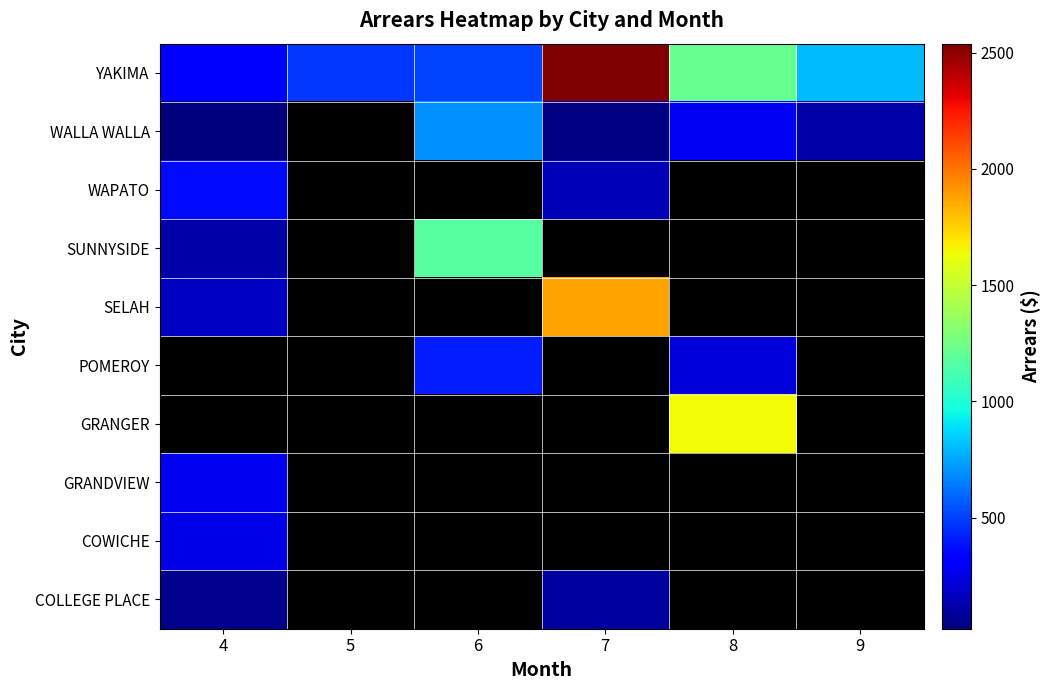

List the series in order of their peak value, lowest first.

COLLEGE PLACE, COWICHE, GRANDVIEW, WAPATO, WALLA WALLA, SUNNYSIDE, SELAH, YAKIMA, POMEROY, GRANGER